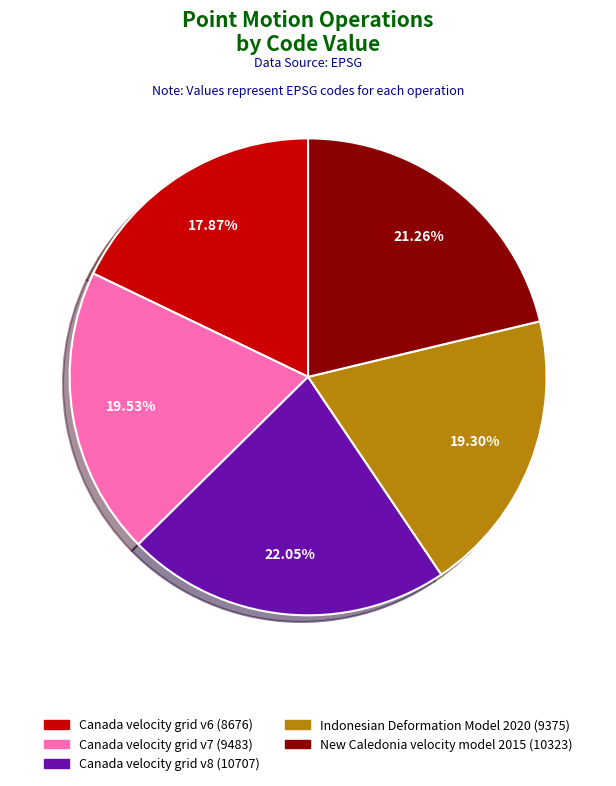

How many slices are in this pie chart?

5